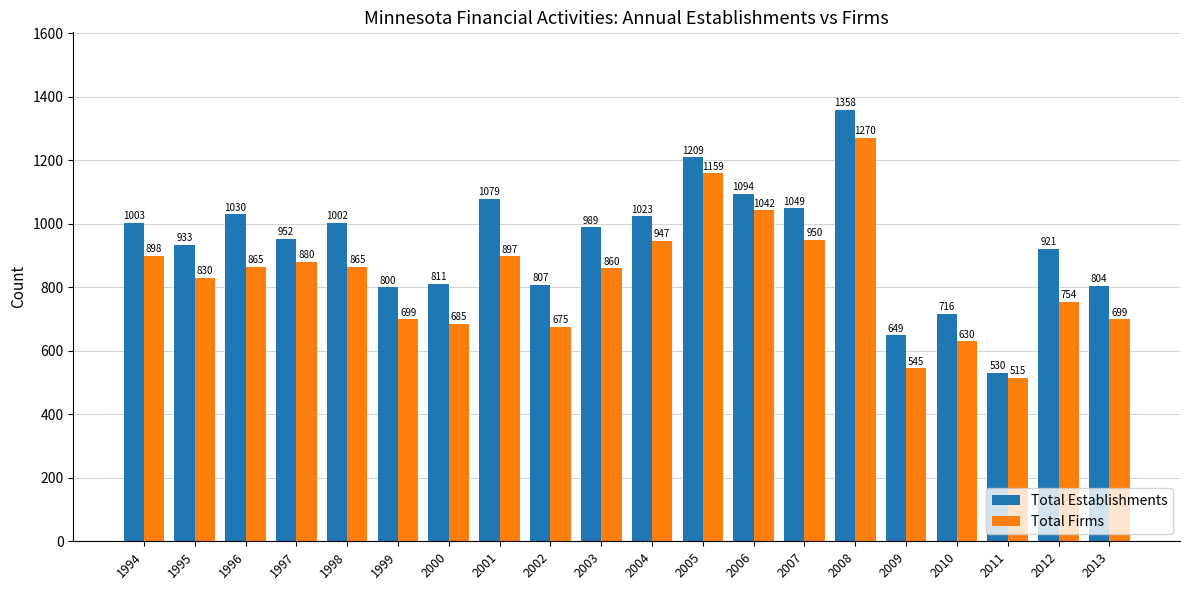

Rank the series by their average value, from lowest to highest.

Total Firms, Total Establishments